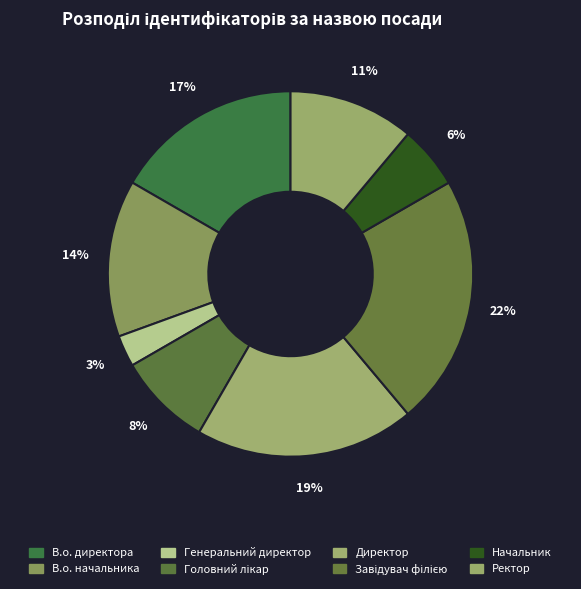

What percentage is NOT represented by Генеральний директор?

97.2%